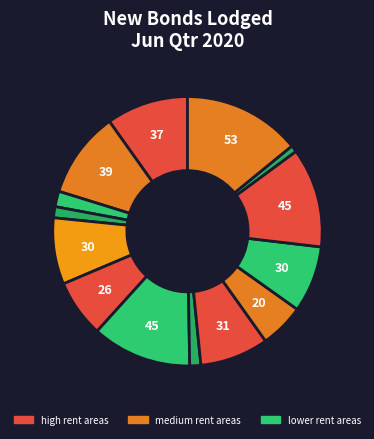

Count the number of slices in the pie.

14